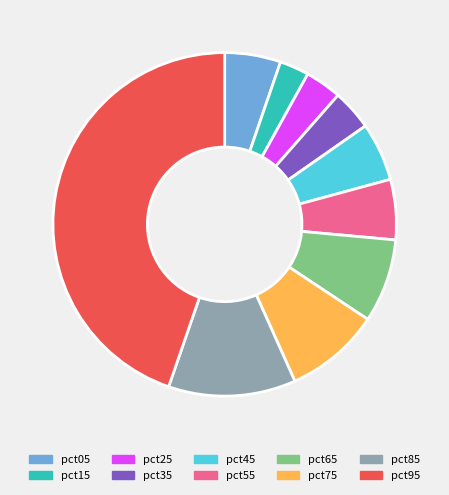

Combined, do pct95 and pct25 account for over 50%?

No